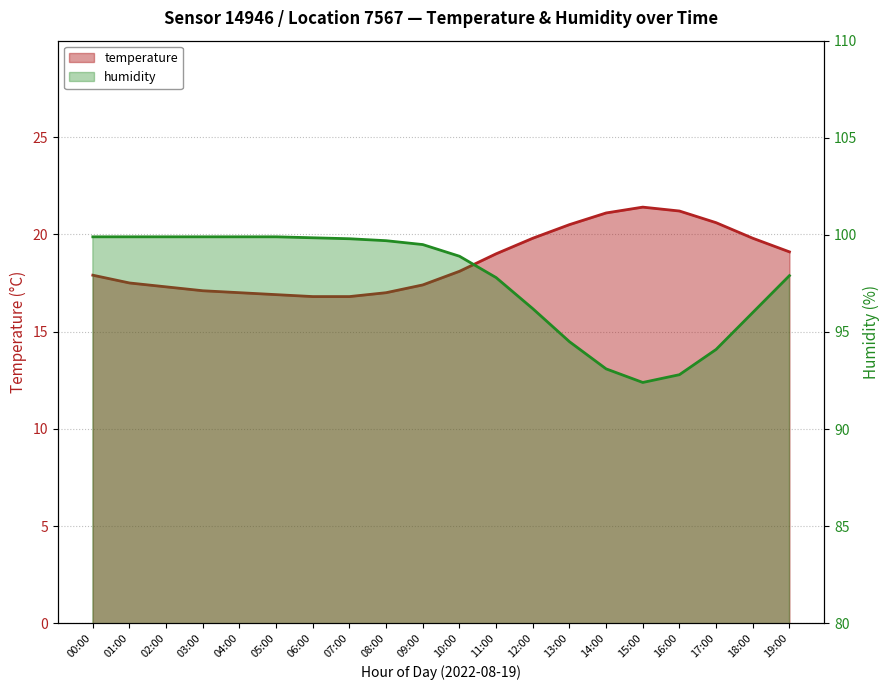

Rank the series at 06:00 from highest to lowest value.

humidity, temperature